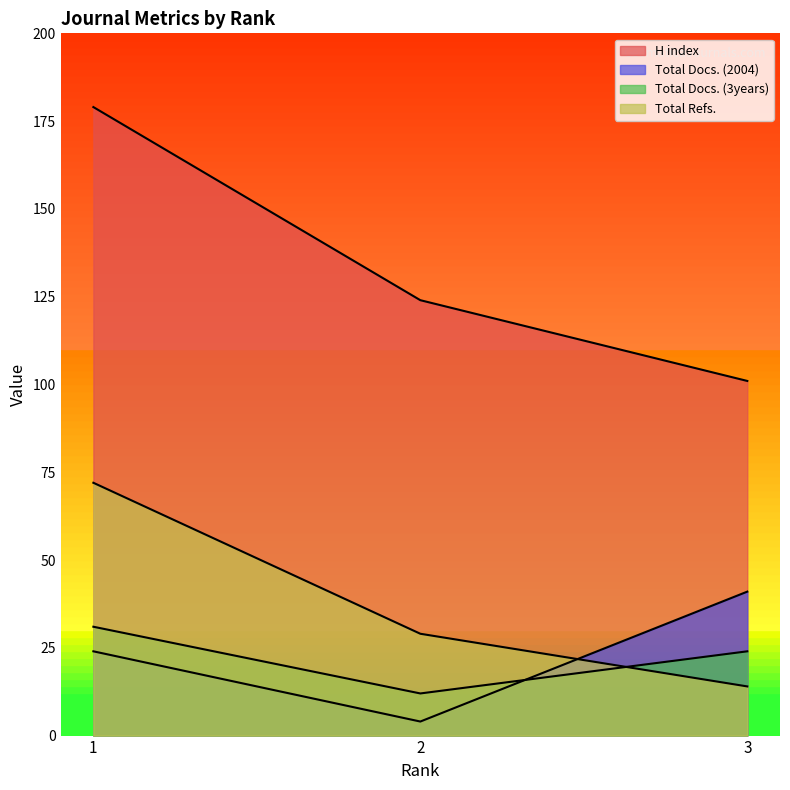

What is the difference between the Total Docs. (3years) values at 2 and 1?

19